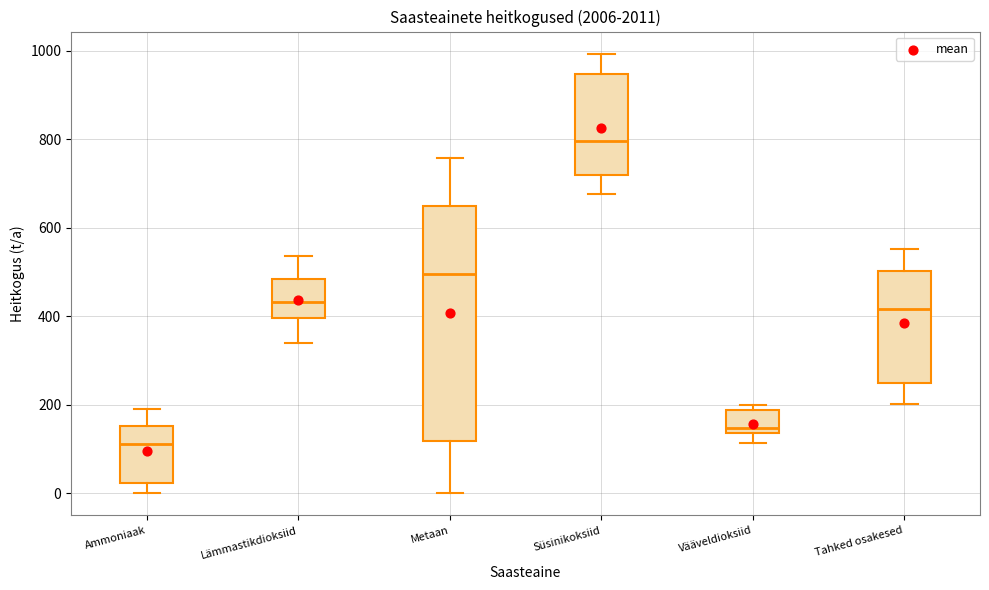

Which box's median line is the highest?

Süsinikoksiid